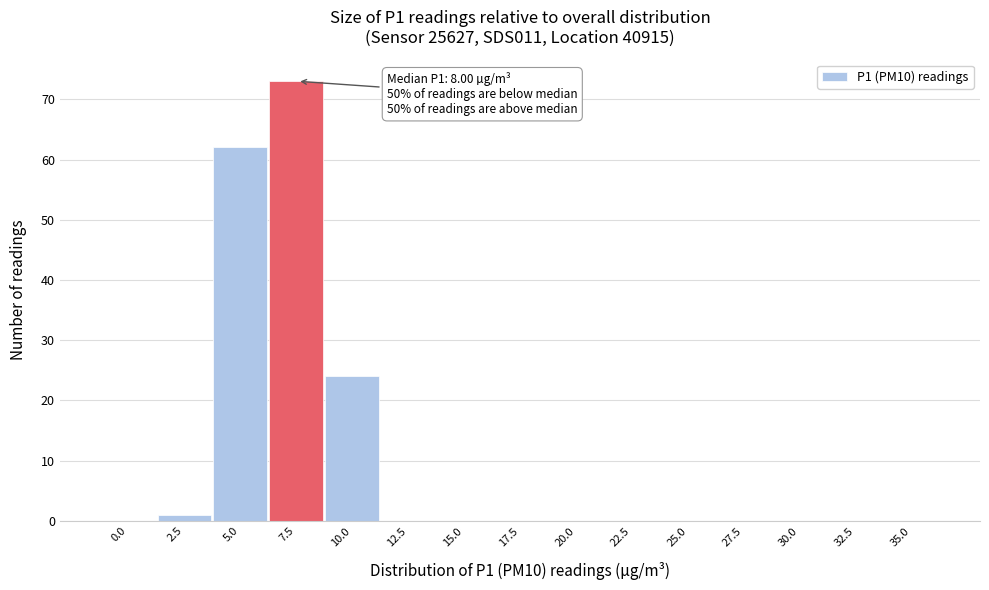

Reading right to left, transcribe all the data shown in this chart.

35.0=0	32.5=0	30.0=0	27.5=0	25.0=0	22.5=0	20.0=0	17.5=0	15.0=0	12.5=0	10.0=24	7.5=73	5.0=62	2.5=1	0.0=0